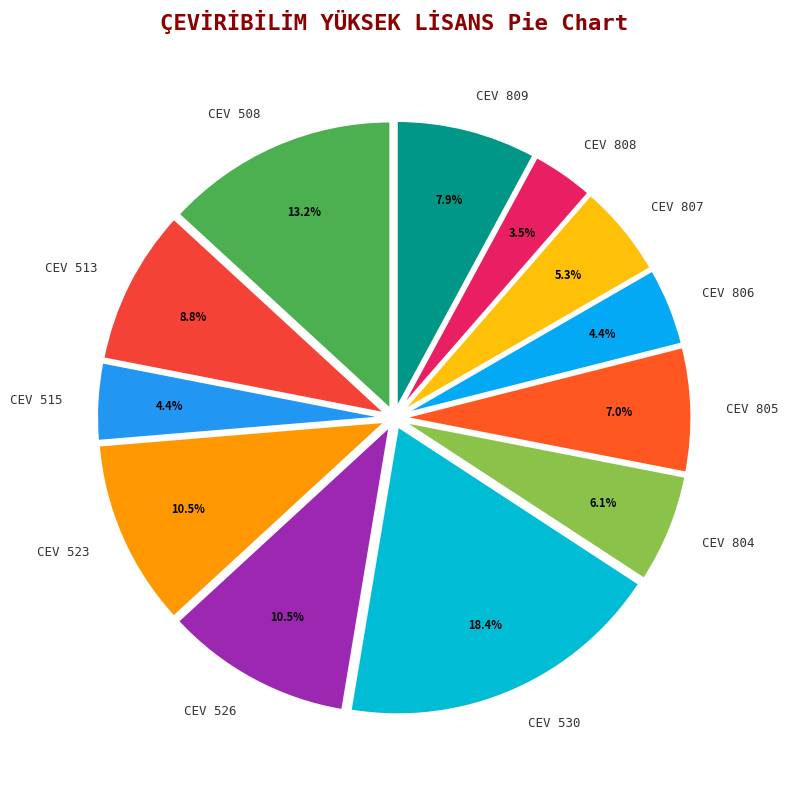

Does any single category account for the majority?

No